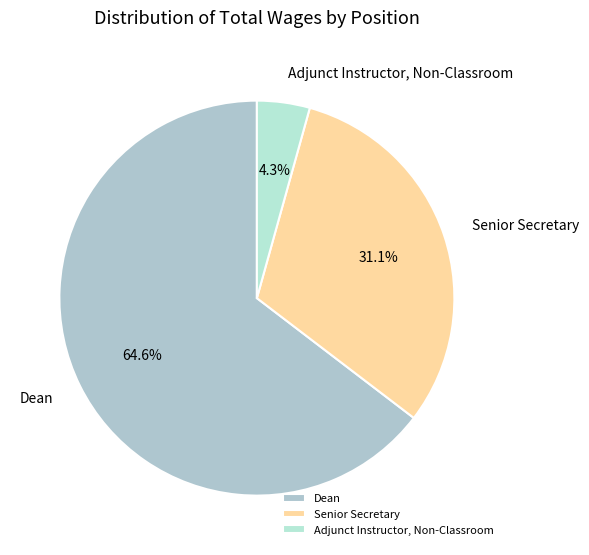

Which category has the biggest portion of the pie?

Dean